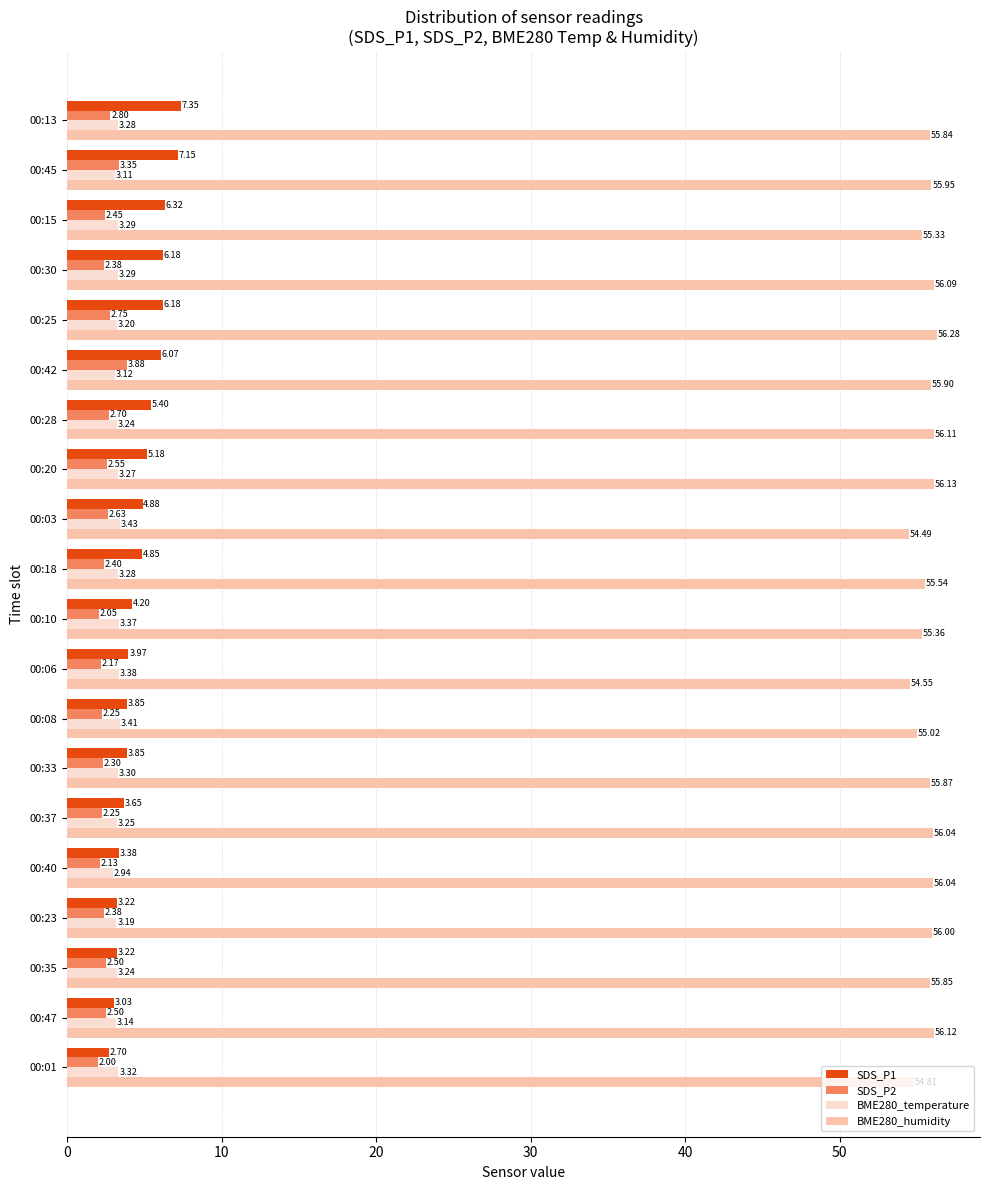

What is the spread (max minus min) of values at 00:33?

53.6